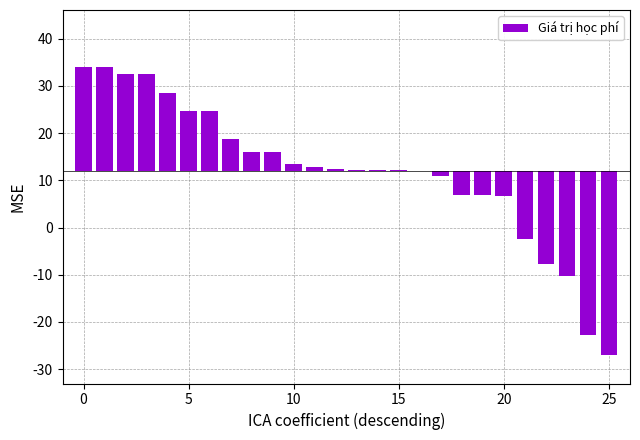

Are the bars horizontal?

No